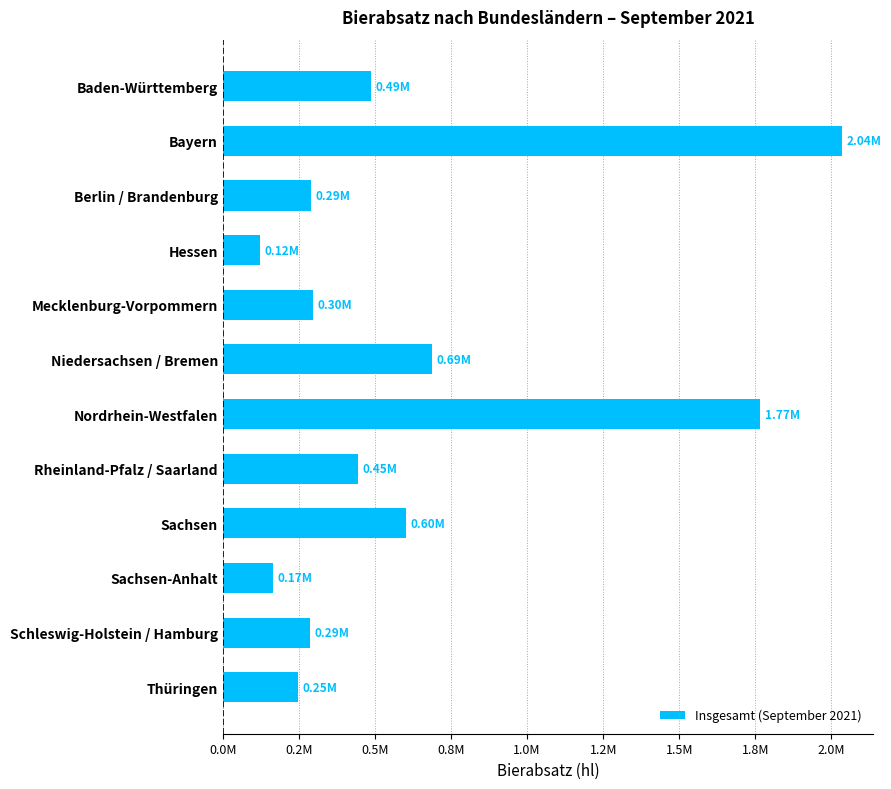

Are the bars horizontal?

Yes